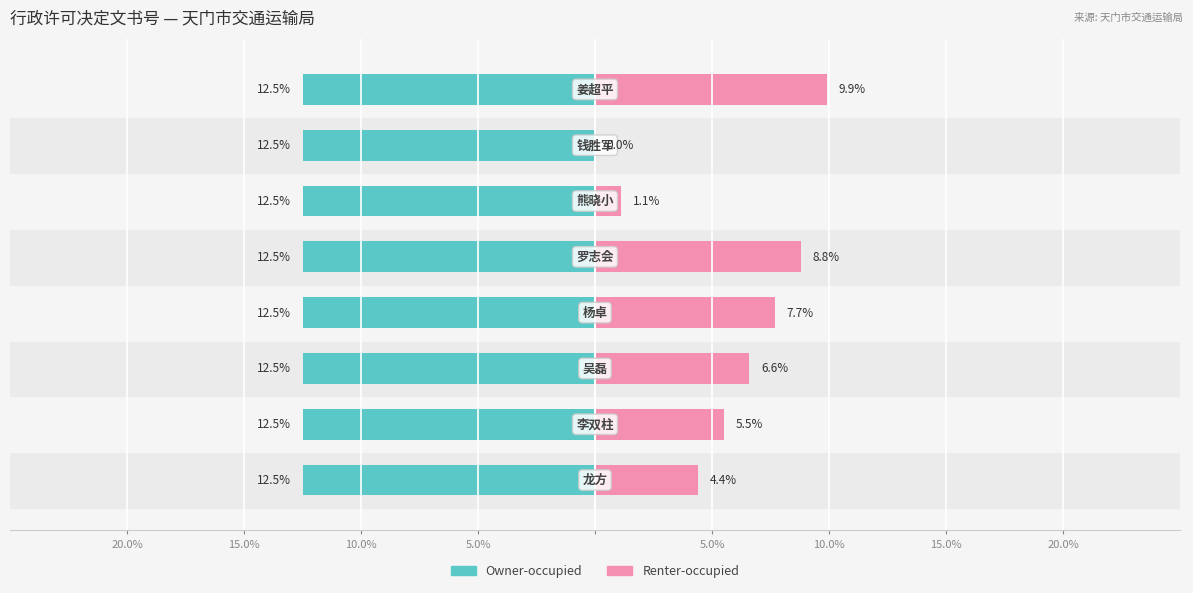

Are the bars grouped side by side (vs. stacked)?

Yes